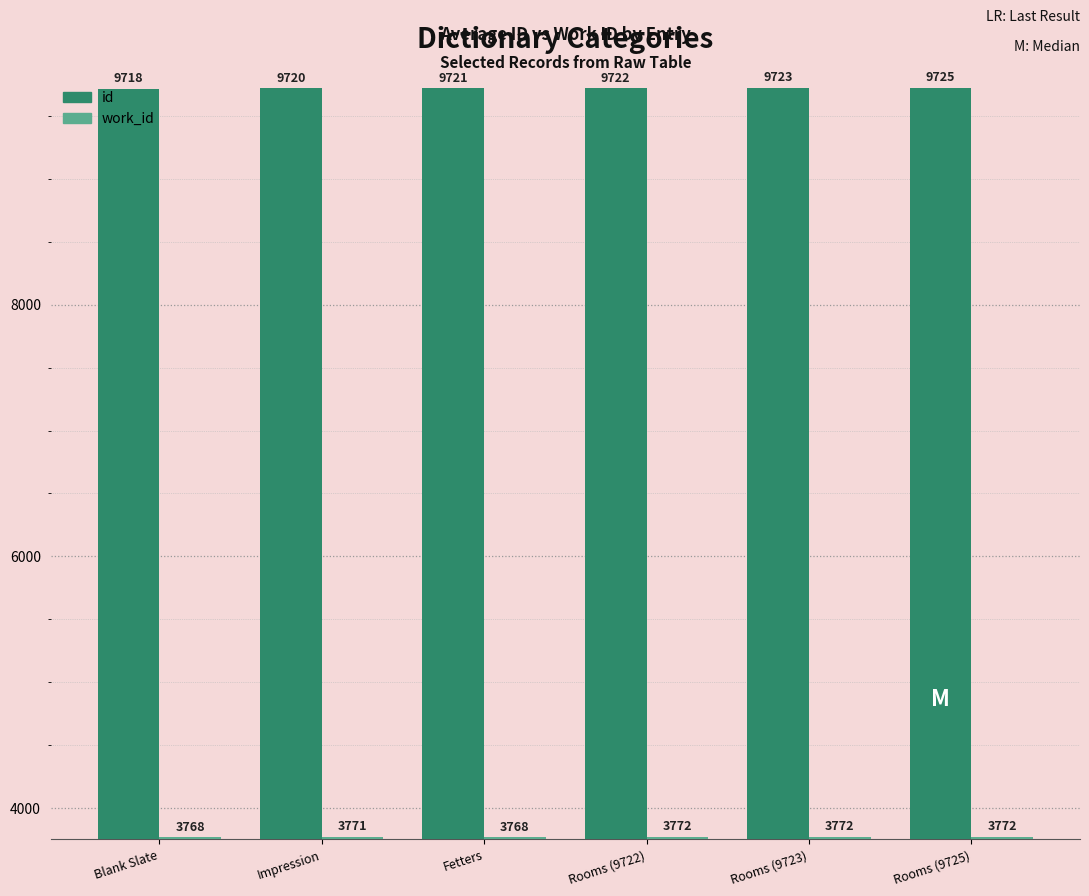

Which series has the largest range (max minus min)?

id